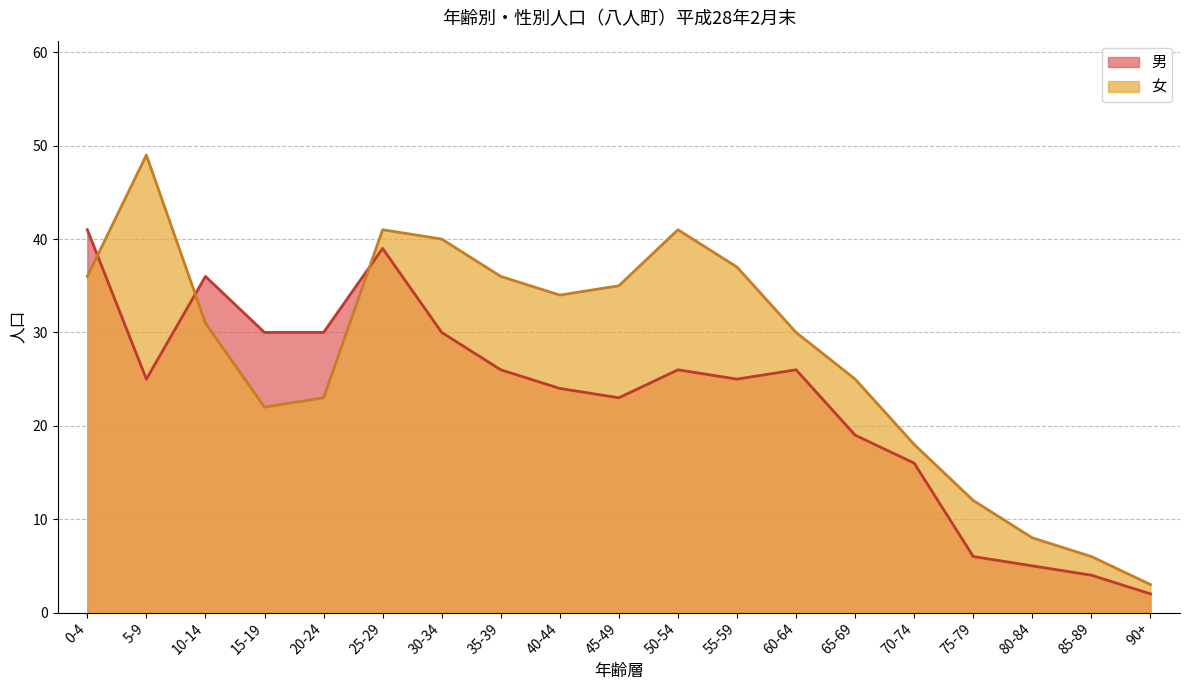

Rank the categories by 女 value from highest to lowest.

5-9, 25-29, 50-54, 30-34, 55-59, 0-4, 35-39, 45-49, 40-44, 10-14, 60-64, 65-69, 20-24, 15-19, 70-74, 75-79, 80-84, 85-89, 90+